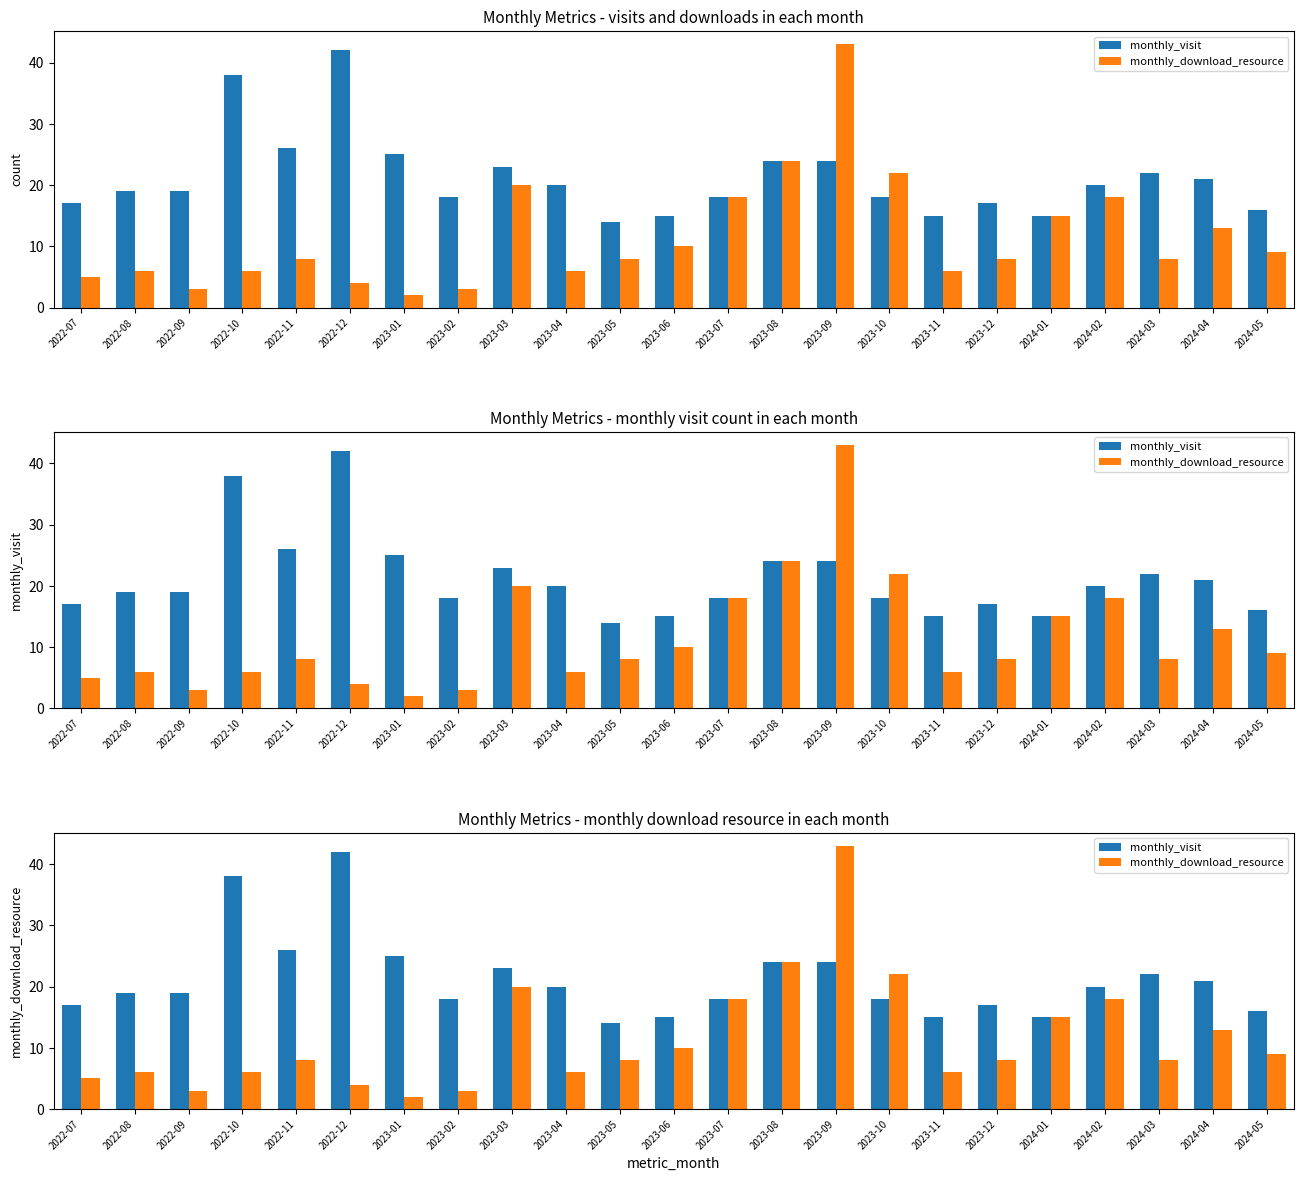

True or false: monthly_visit has a value of 36 at 2024-03.

False